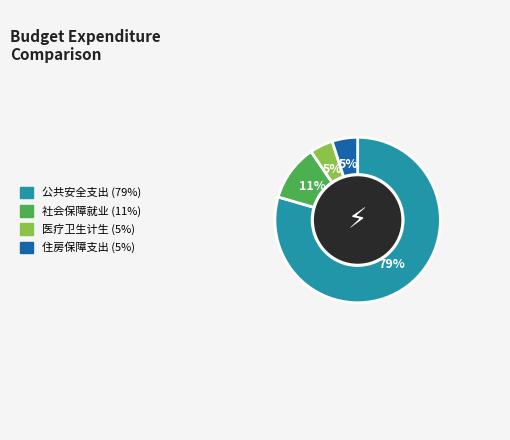

Is there a majority slice in this chart?

Yes